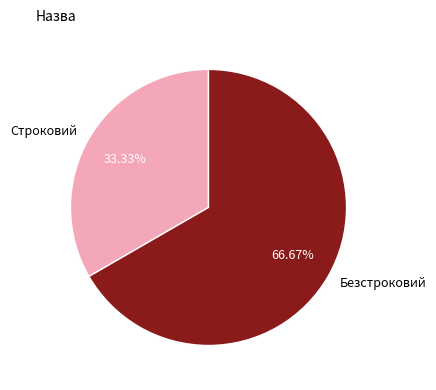

What percentage is the Безстроковий slice, to the nearest percent?

67%